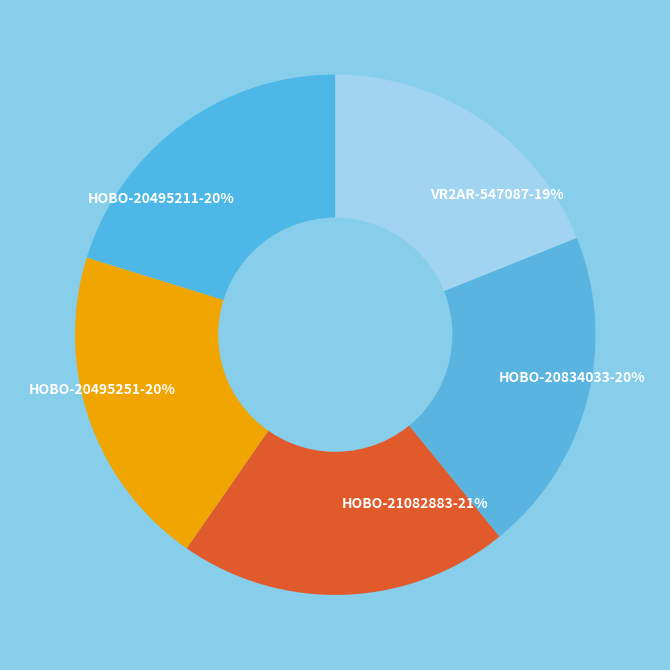

How many slices are in this pie chart?

5